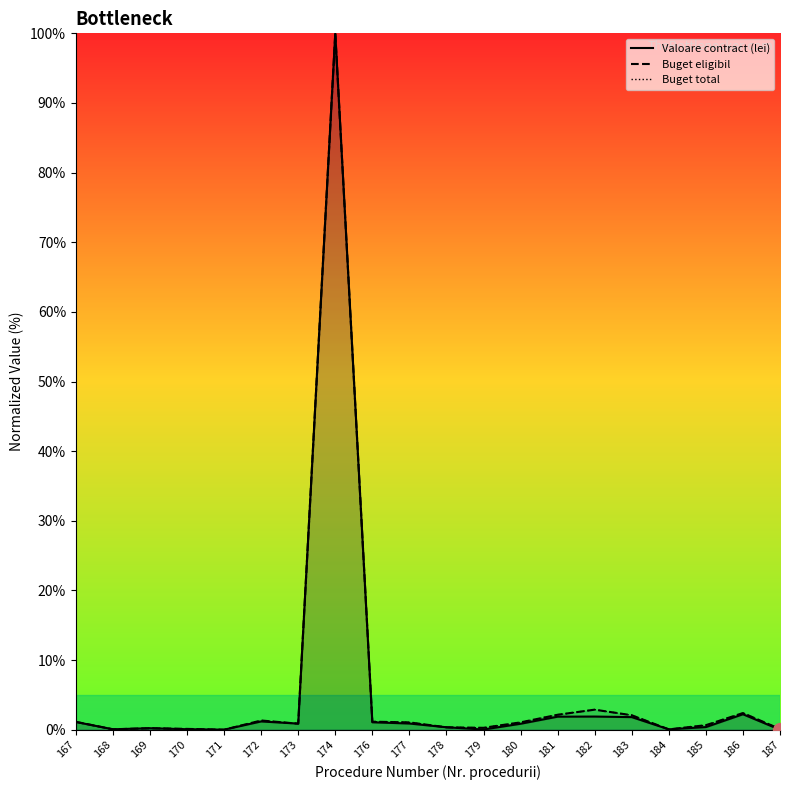

What is the average value of the Buget eligibil series?

5.9